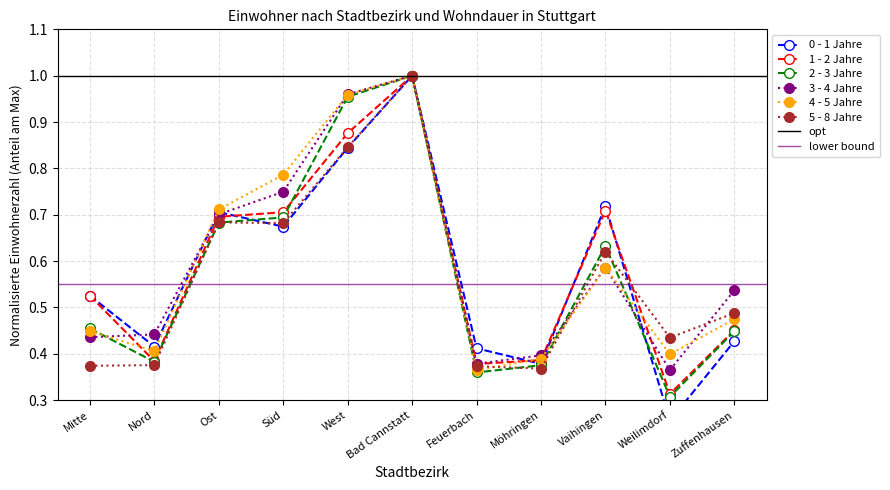

True or false: 5 - 8 Jahre has more than 1 points higher than both neighbors.

True